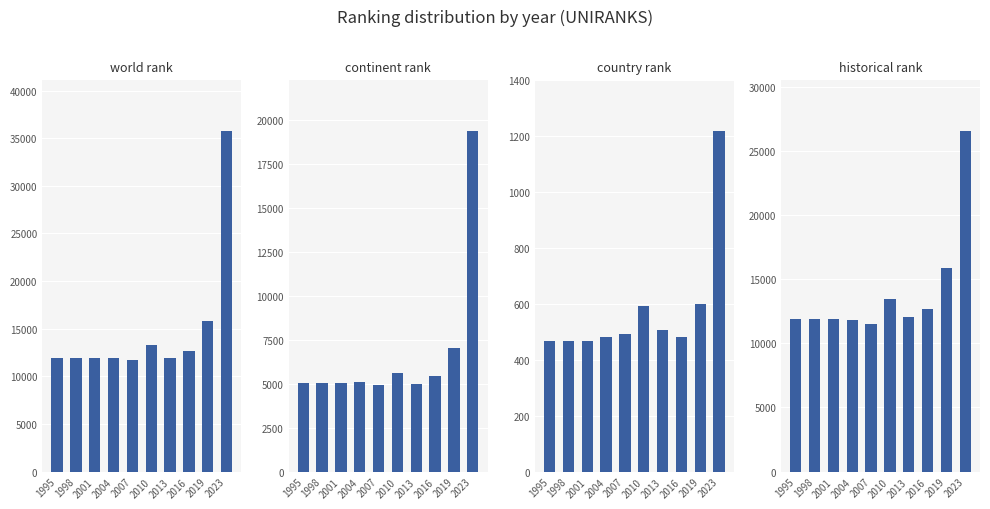

What is the total value across all series at 2010?

32917